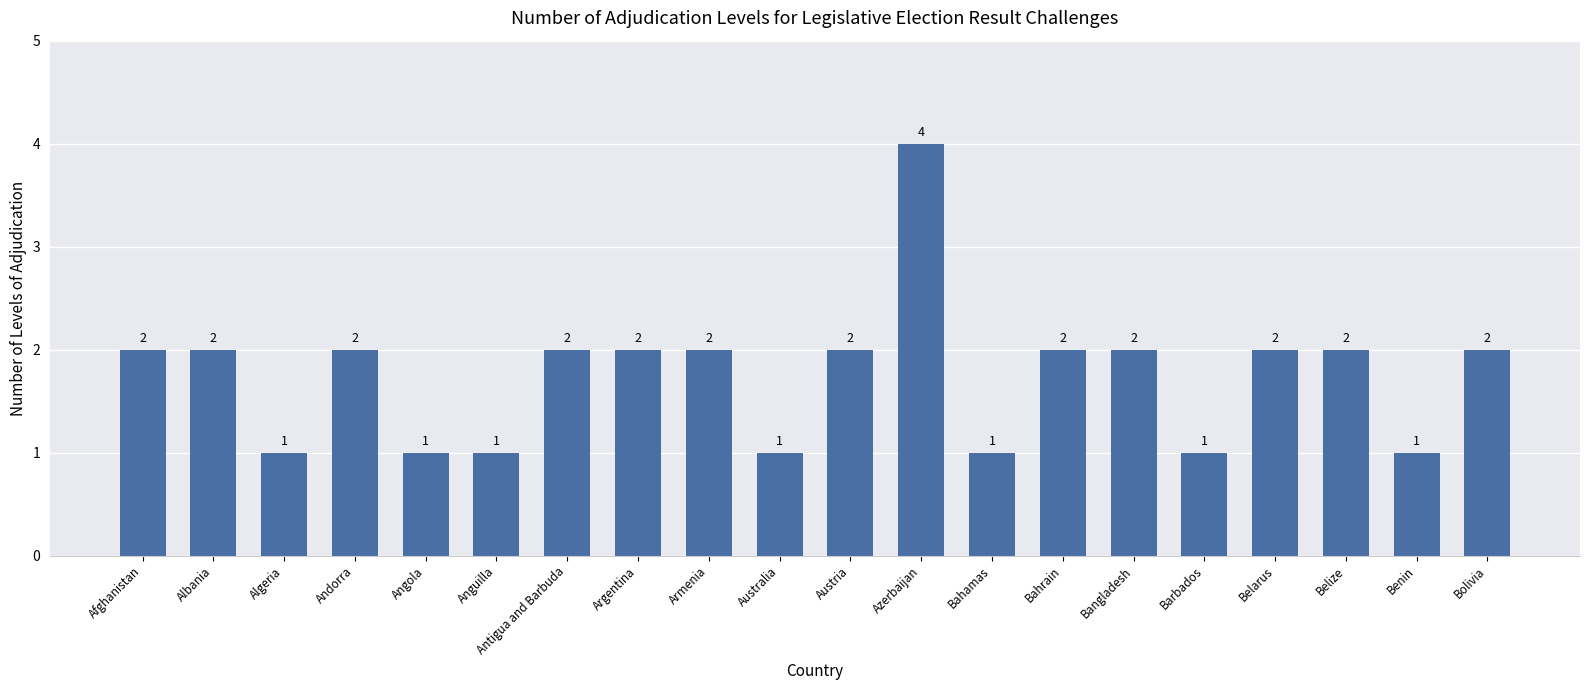

How many categories are shown in the chart?

20